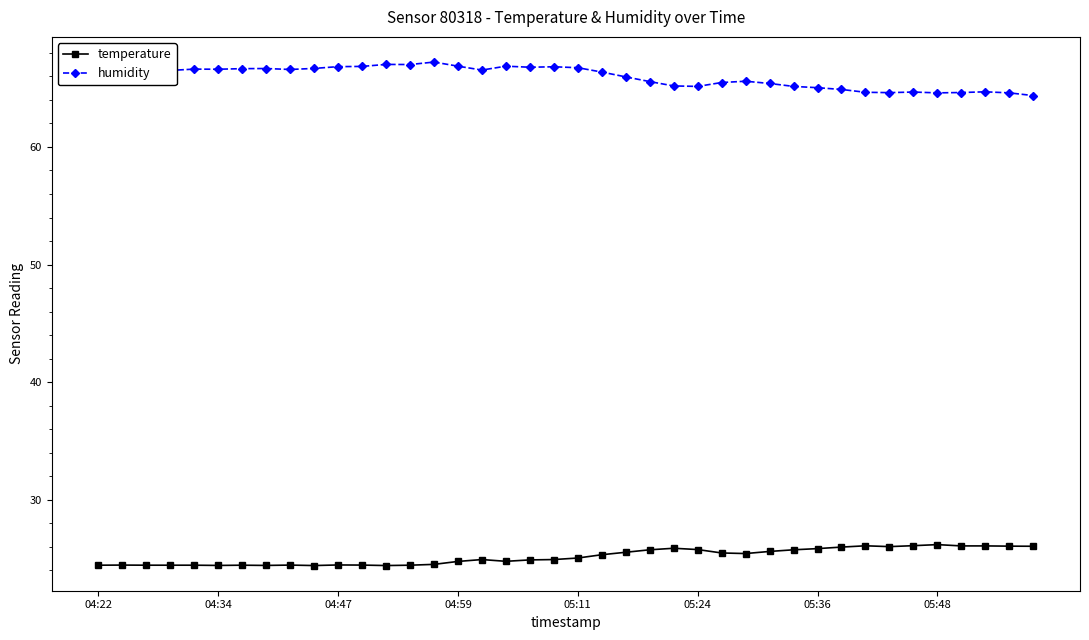

Does the chart display data point markers on the line(s)?

Yes